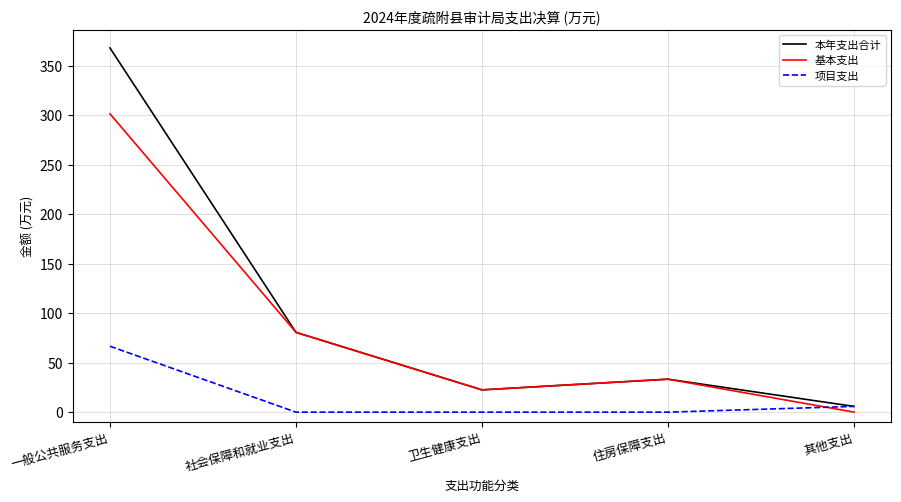

True or false: 项目支出 has a value of 0.0 at 住房保障支出.

True